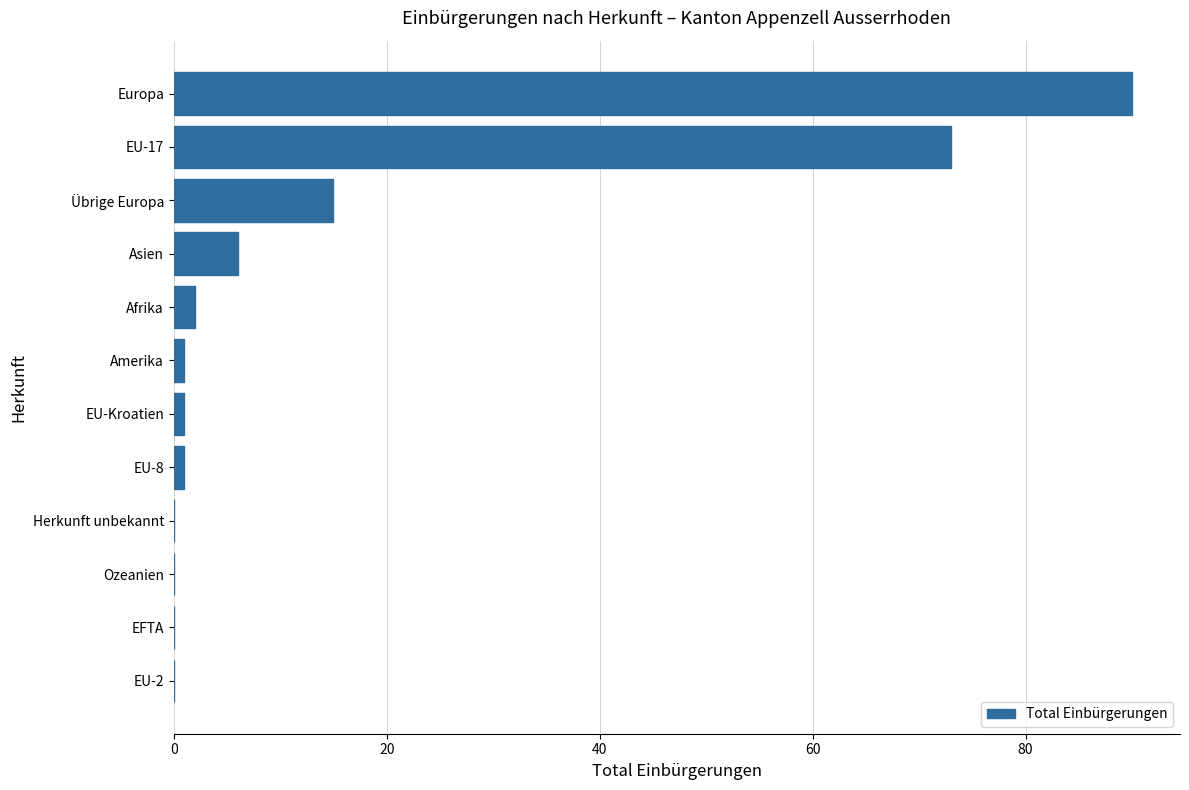

What is the change in value from Ozeanien to EU-17?

+73